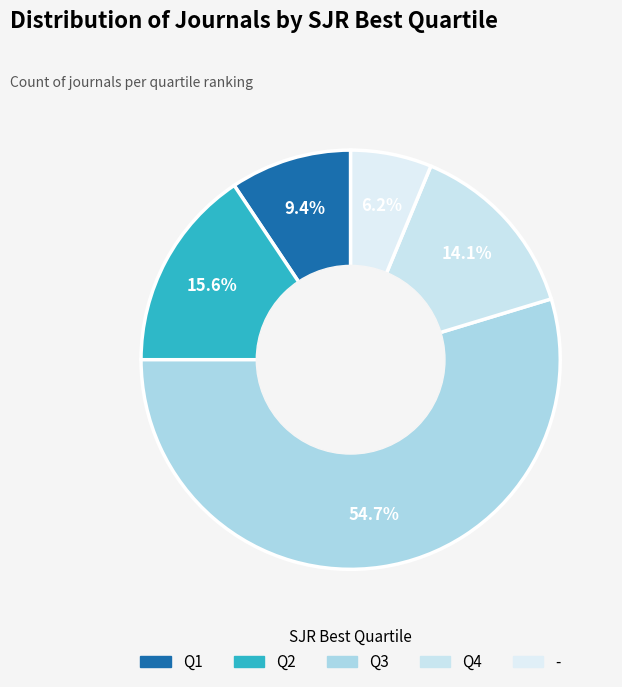

Which category has the smallest portion of the pie?

-